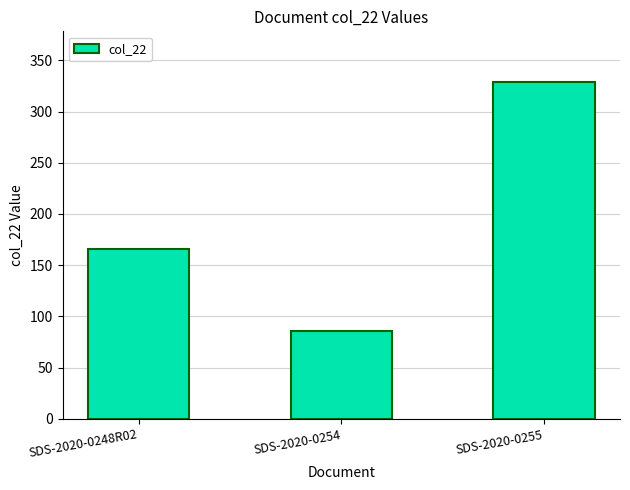

What position from the right is SDS-2020-0248R02?

3